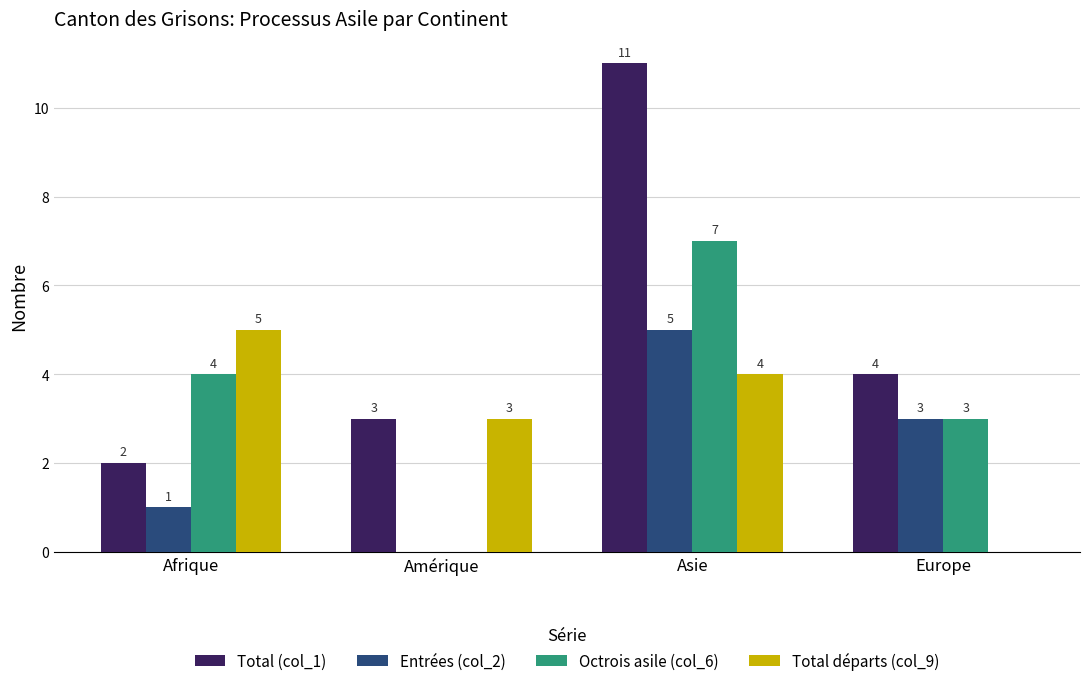

Reading right to left, extract all data points from this chart.

Total (col_1): 4	11	3	2
Entrées (col_2): 3	5	0	1
Octrois asile (col_6): 3	7	0	4
Total départs (col_9): 0	4	3	5